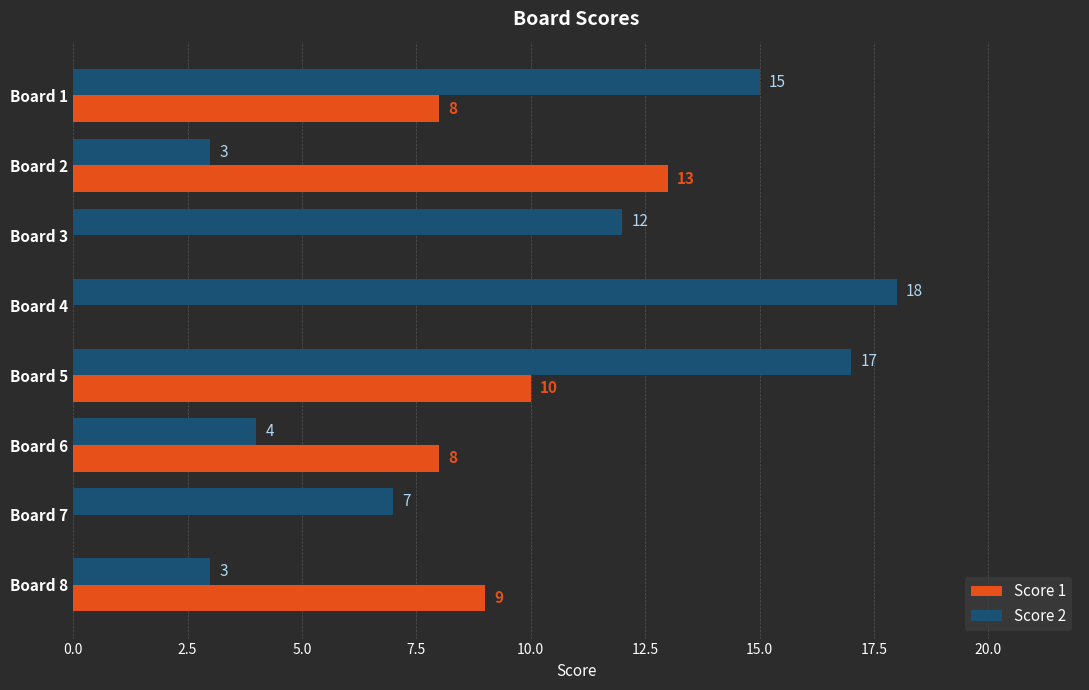

What is the greatest value displayed?

18